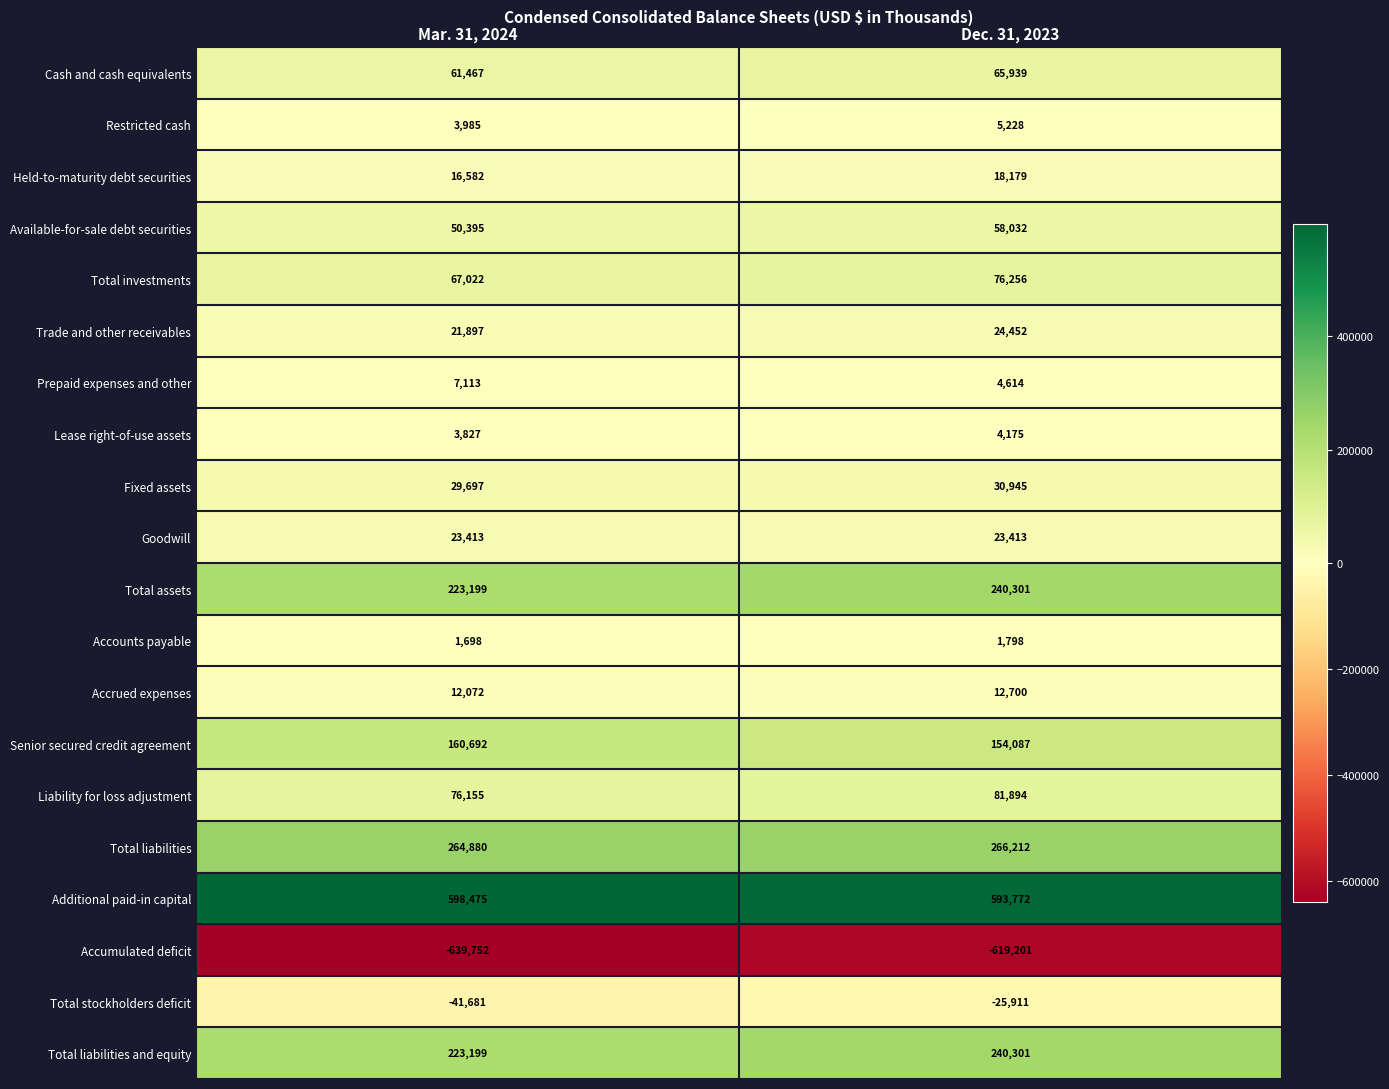

At how many categories does at least one series exceed 363107?

2